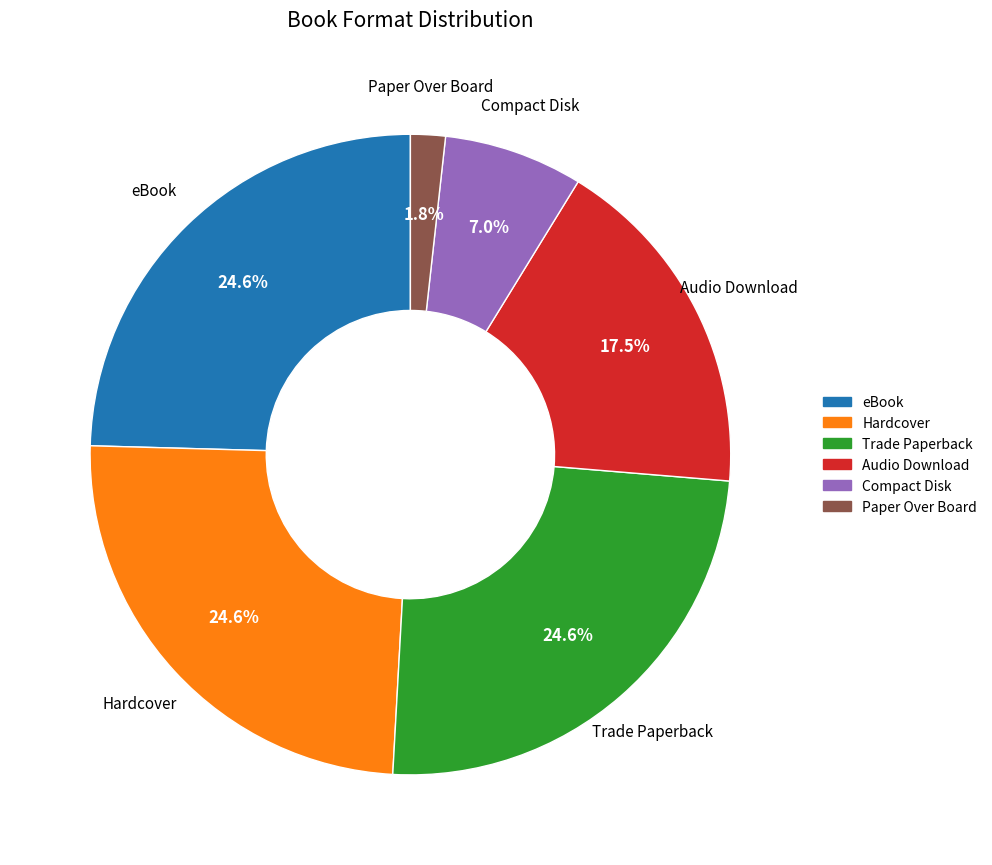

What percentage is NOT represented by Paper Over Board?

98.2%